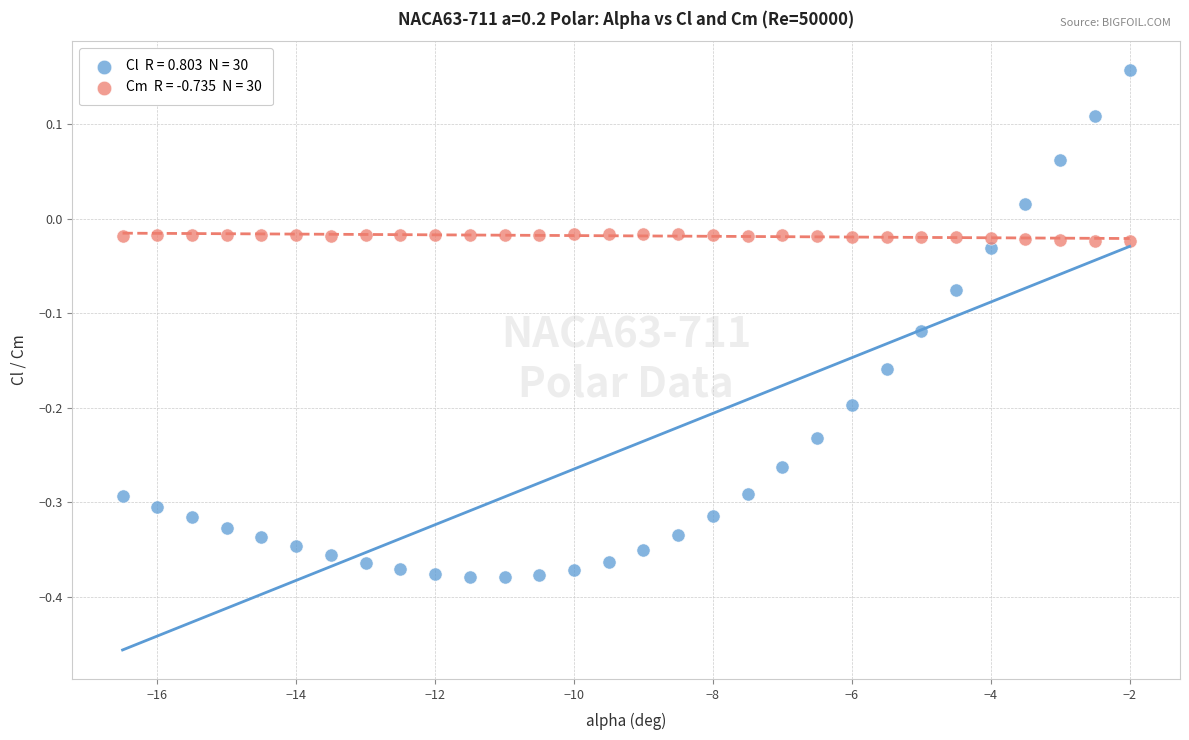

Across all data points, what is the range of Y values (max minus min)?

0.5